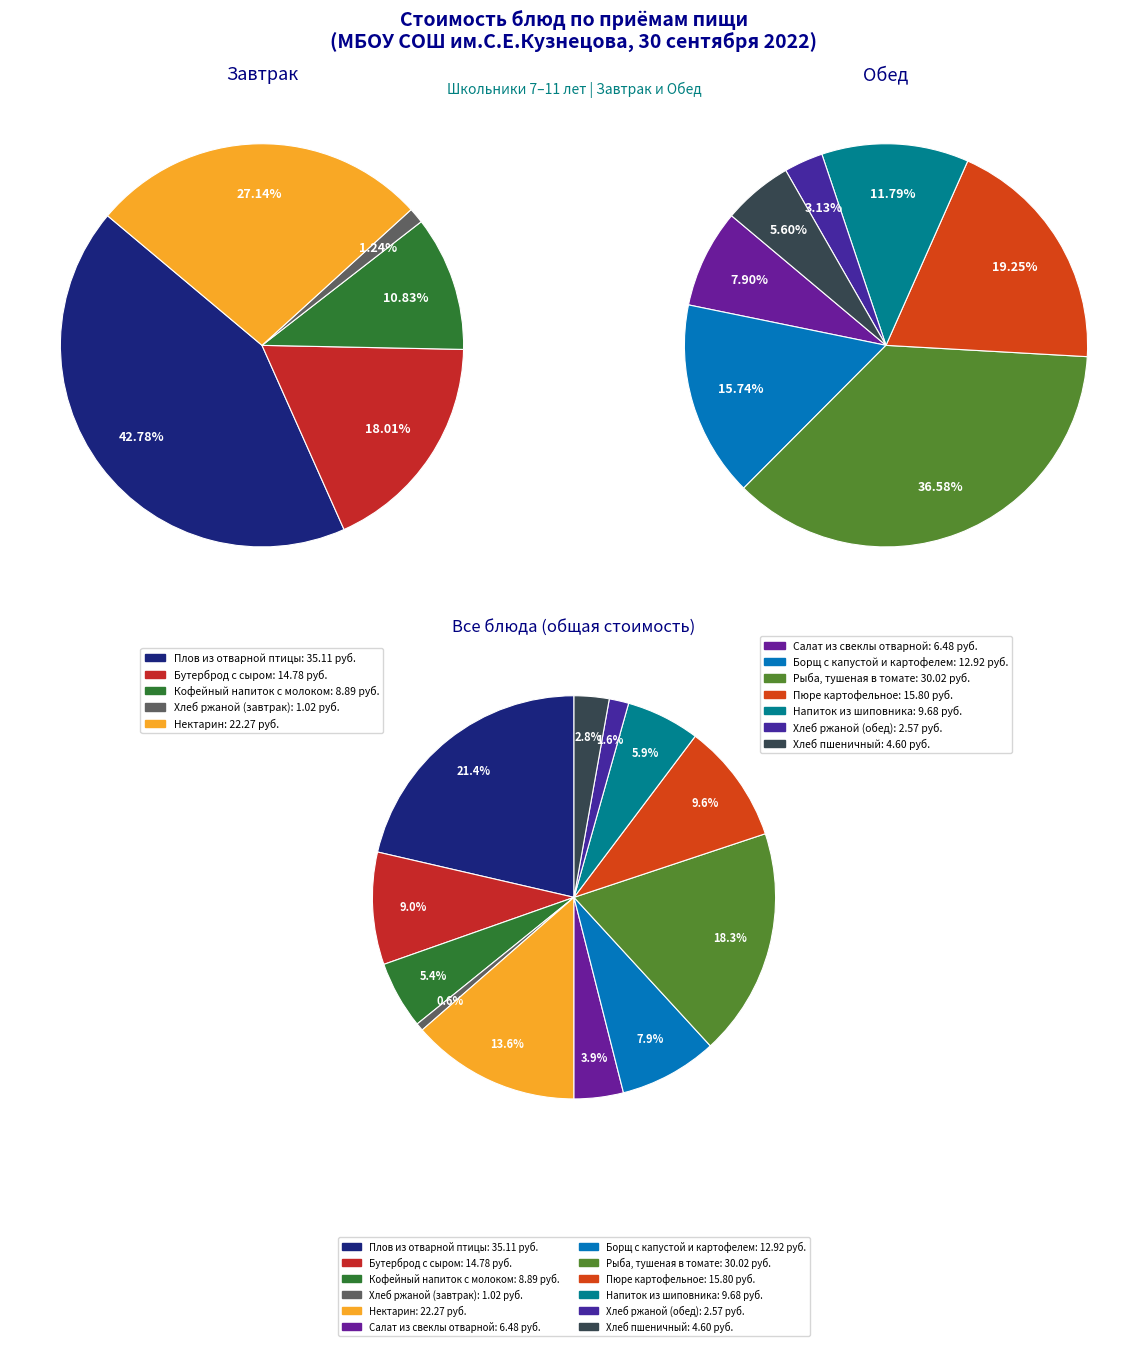

To the nearest percent, what percentage of the pie is Плов из отварной птицы?

21%